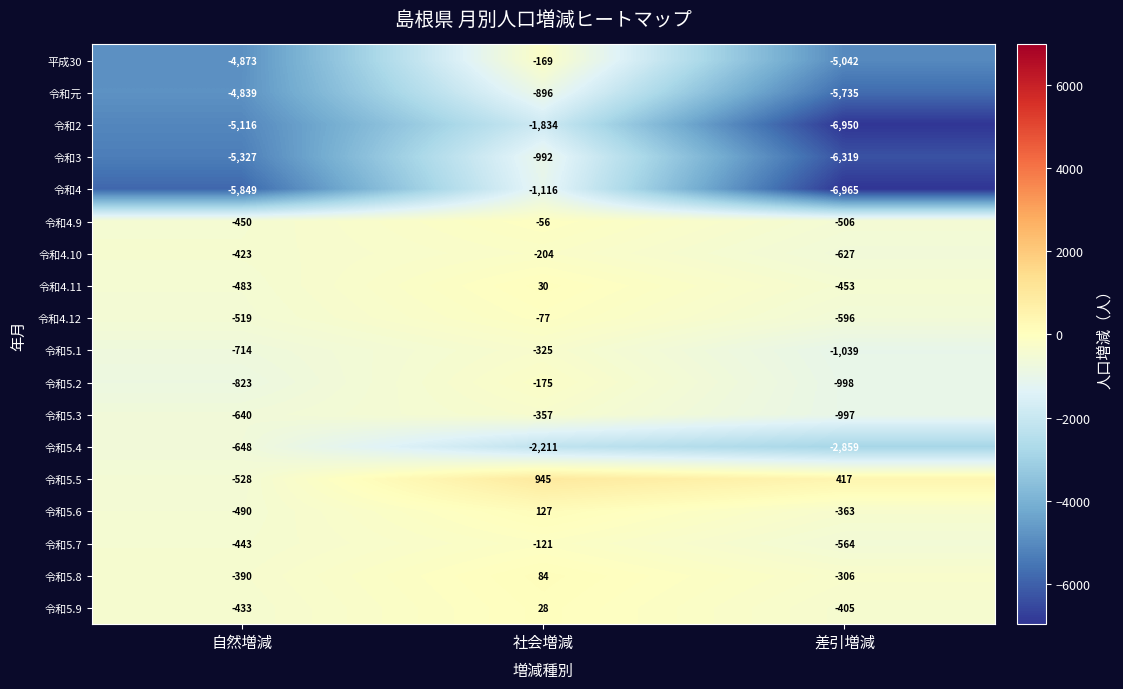

What is the sum of the 令和5.6 values at 社会増減 and 自然増減?

-363